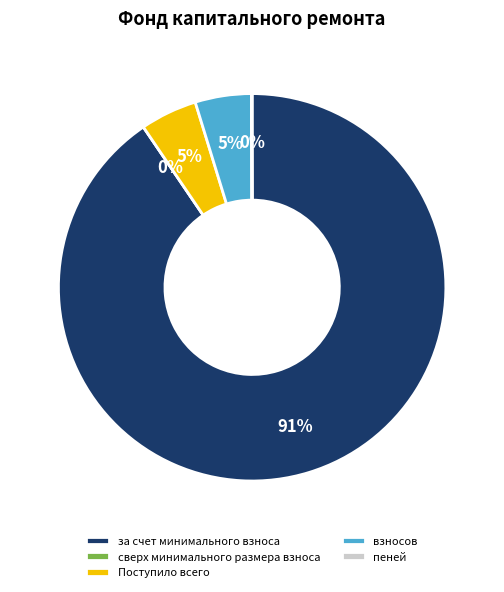

Rank the categories by value from highest to lowest.

за счет минимального взноса, Поступило всего, взносов, пеней, сверх минимального размера взноса